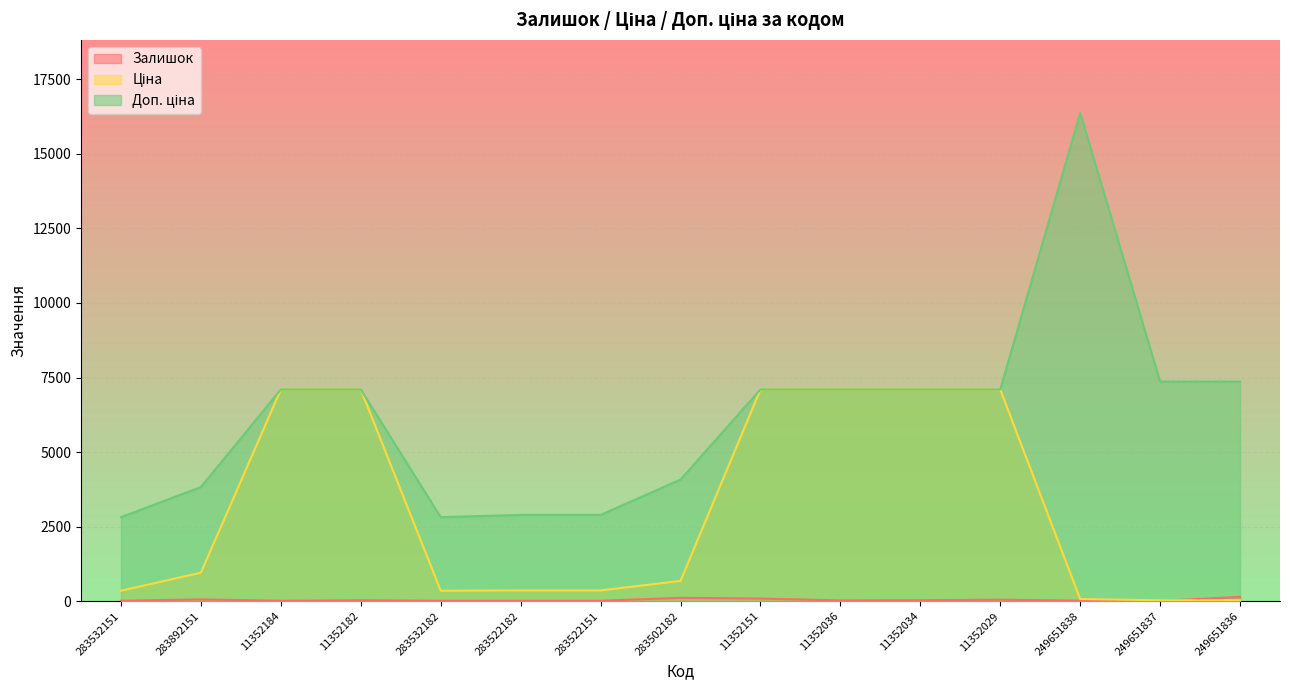

List the series in order of their overall mean, lowest first.

Залишок, Ціна, Доп. ціна